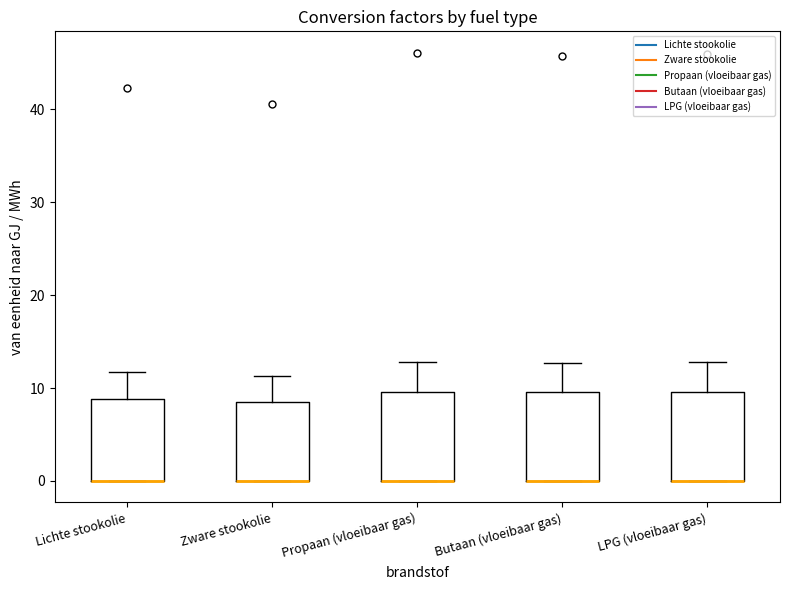

Reading left to right, transcribe this box plot: for each box, give where its median line is, the range the box spans, and where its two whiskers end, as read against the y-axis. The values are not printed on the chart, so give them approximately, as read against the axis.

Lichte stookolie: median 0 (drawn on the box's lower edge), box 0 to 9, whiskers 0 to 12
Zware stookolie: median 0 (drawn on the box's lower edge), box 0 to 8, whiskers 0 to 11
Propaan (vloeibaar gas): median 0 (drawn on the box's lower edge), box 0 to 10, whiskers 0 to 13
Butaan (vloeibaar gas): median 0 (drawn on the box's lower edge), box 0 to 10, whiskers 0 to 13
LPG (vloeibaar gas): median 0 (drawn on the box's lower edge), box 0 to 10, whiskers 0 to 13